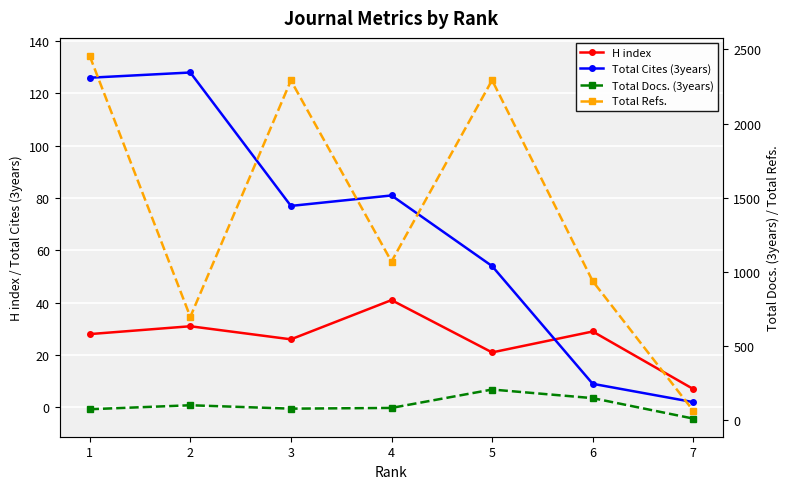

How many times do H index and Total Cites (3years) cross each other?

1